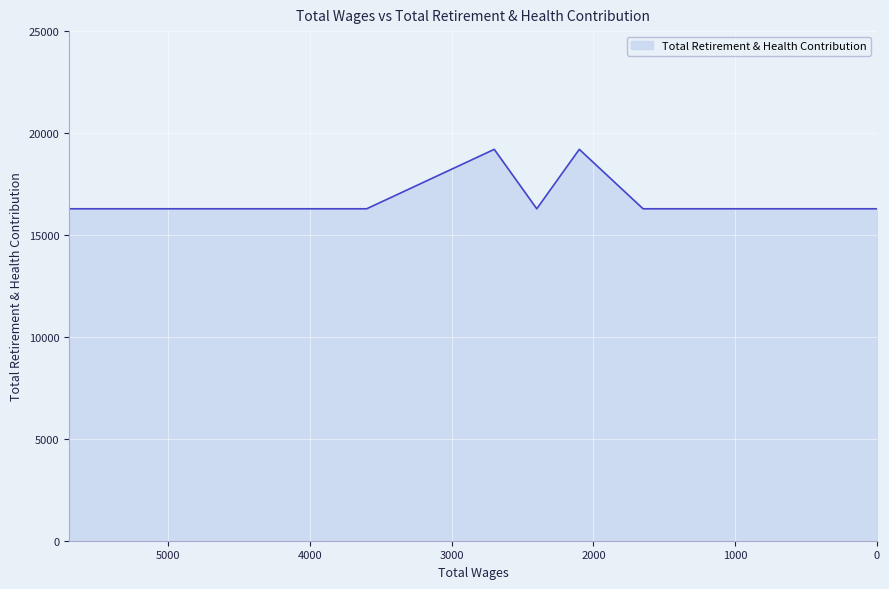

List the labels in order of value, smallest first.

5700.0, 3600.0, 2400.0, 1650.0, 0.0, 2700.0, 2100.0